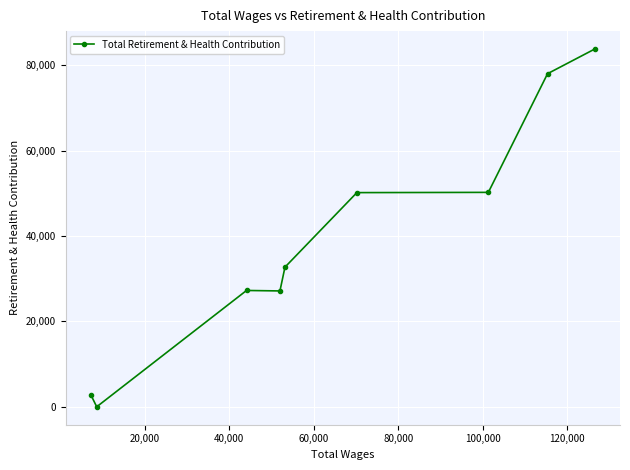

What is the sum of all values?

352193